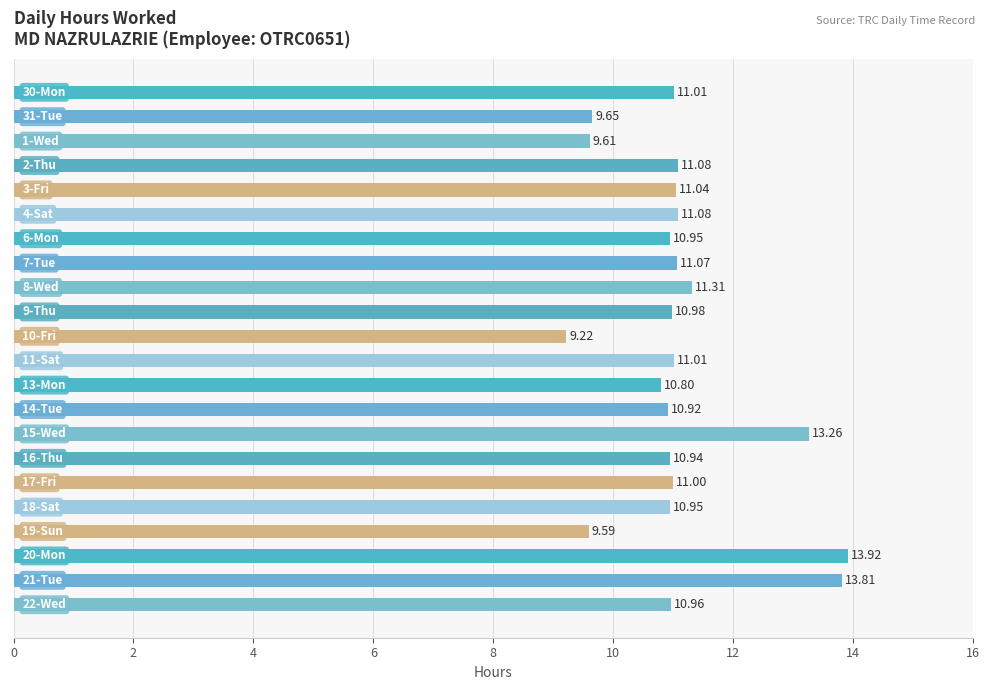

What is the difference between the maximum and minimum values?

4.7